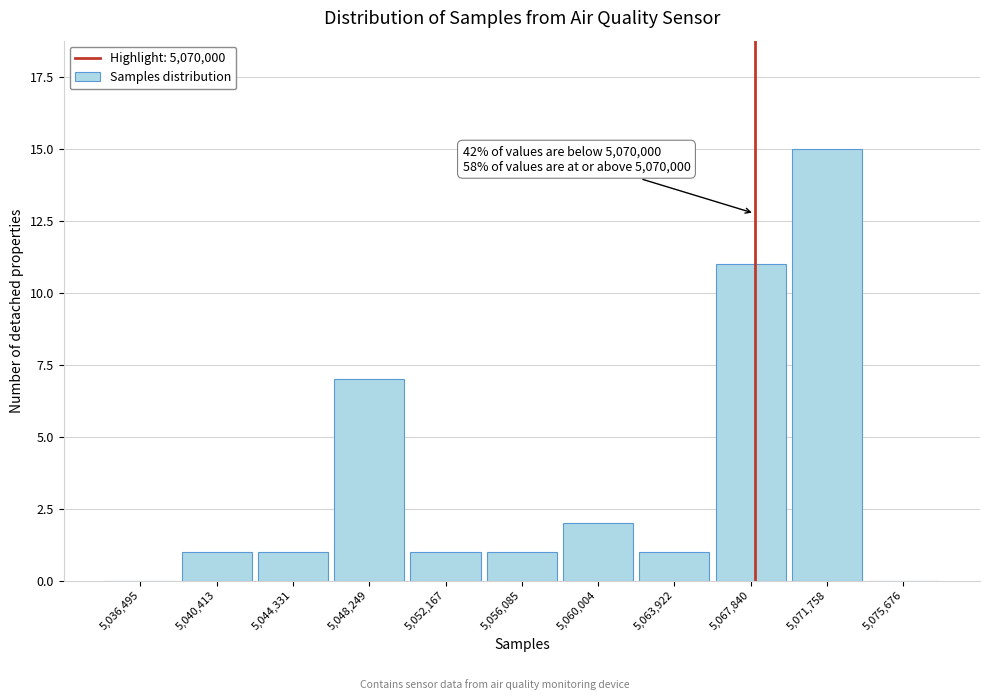

Reading left to right, list all the values displayed in this chart.

5,036,495=0	5,040,413=1	5,044,331=1	5,048,249=7	5,052,167=1	5,056,085=1	5,060,004=2	5,063,922=1	5,067,840=11	5,071,758=15	5,075,676=0